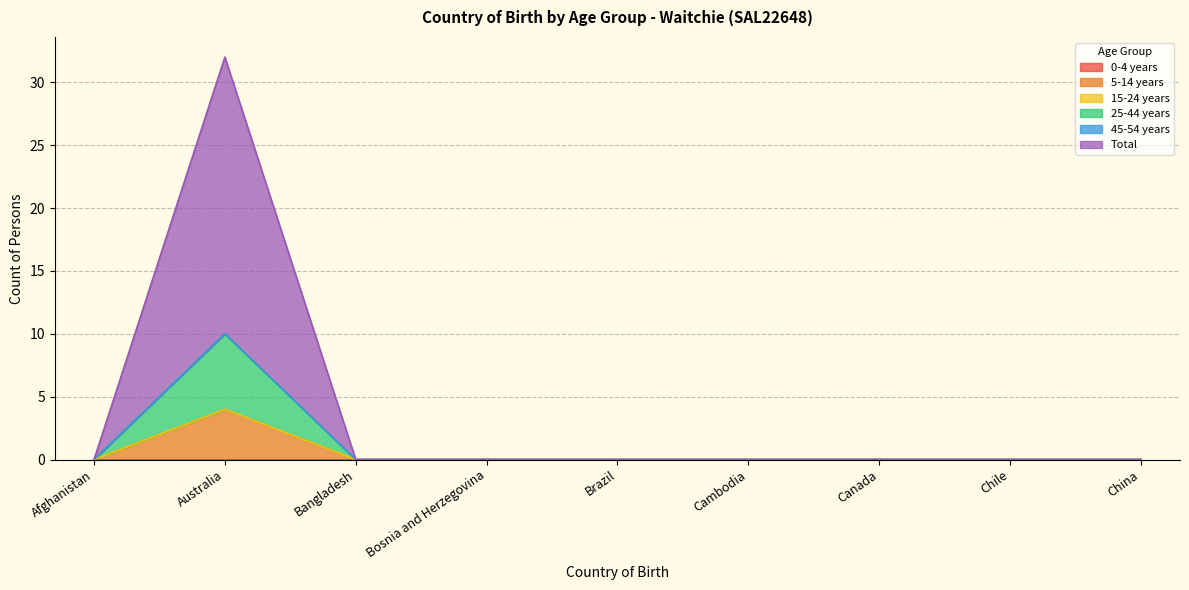

At Afghanistan, list the series in order from largest to smallest.

5-14 years, 25-44 years, Total